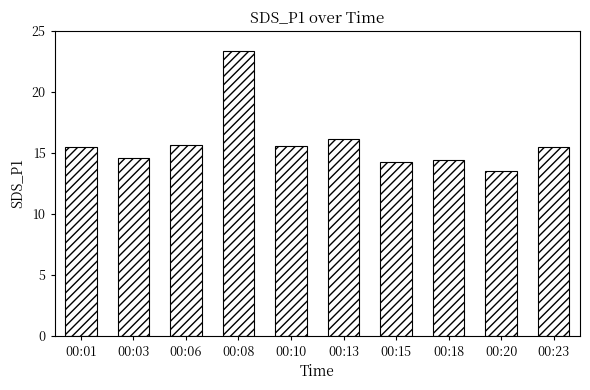

What is the value of the 10th bar from the left?

15.5